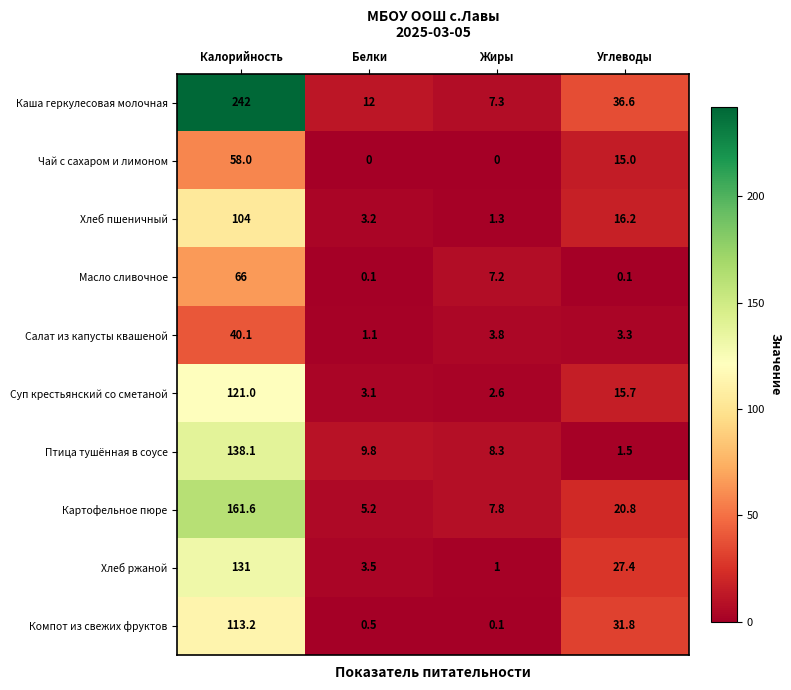

True or false: Масло сливочное has a value of 0.1 at Углеводы.

True